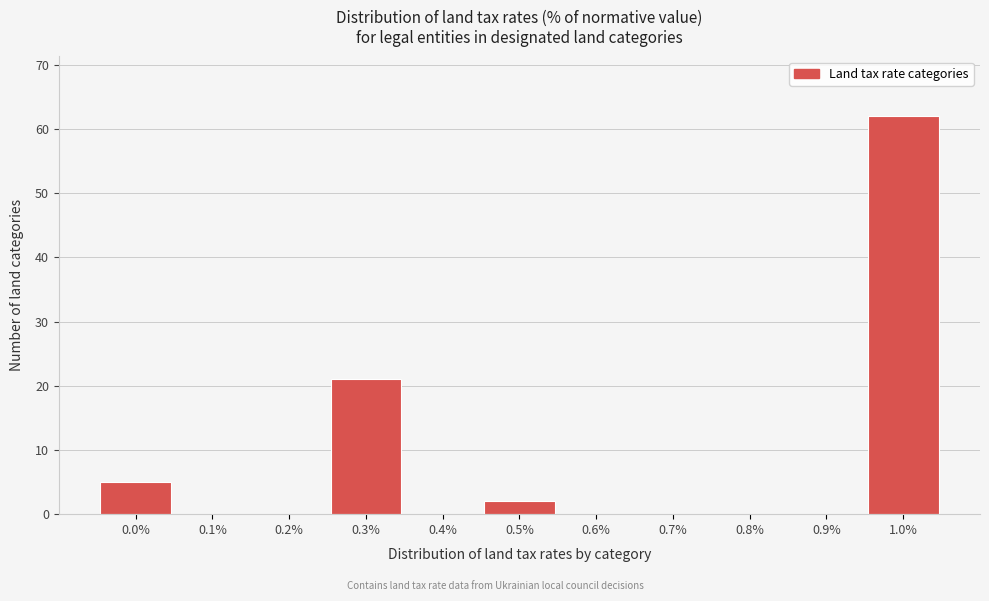

Reading left to right, extract all data points from this chart.

0.0%=5	0.1%=0	0.2%=0	0.3%=21	0.4%=0	0.5%=2	0.6%=0	0.7%=0	0.8%=0	0.9%=0	1.0%=62